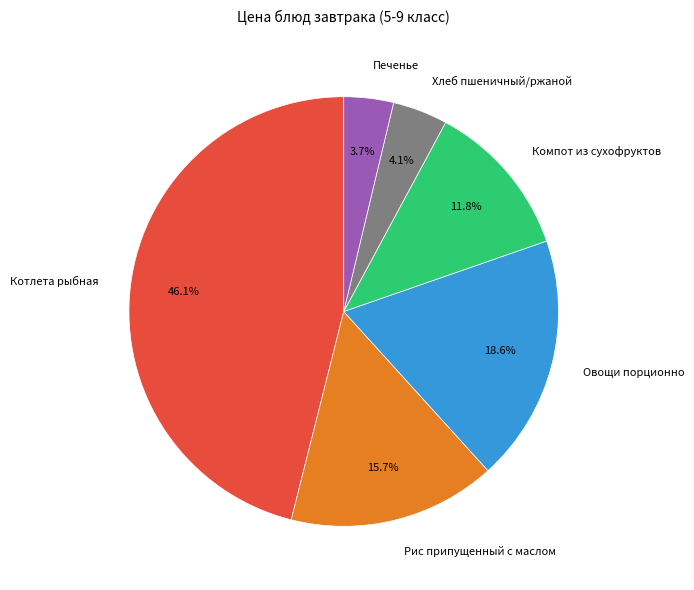

Does any single category account for the majority?

No